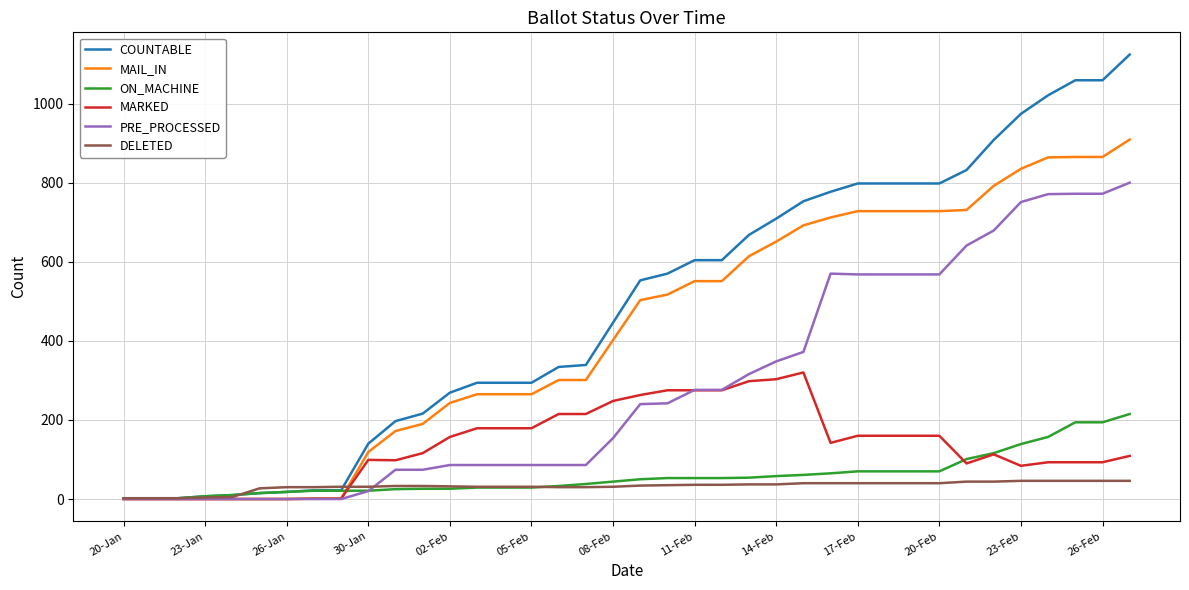

What is the highest value of the MAIL_IN series?

909